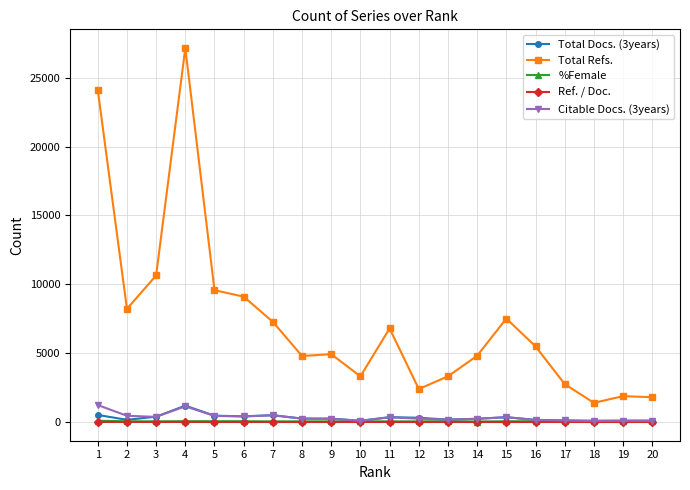

True or false: %Female and Total Refs. intersect in this chart.

False